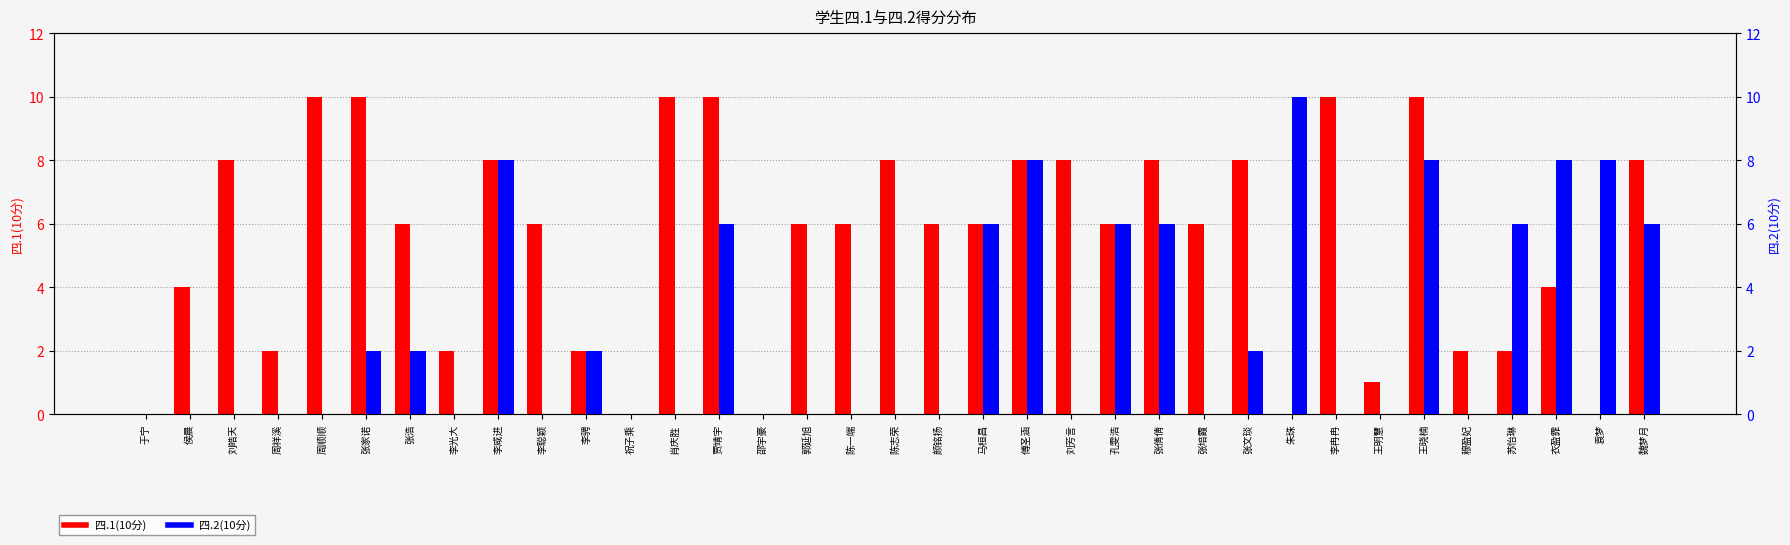

Does the chart contain stacked bars?

No